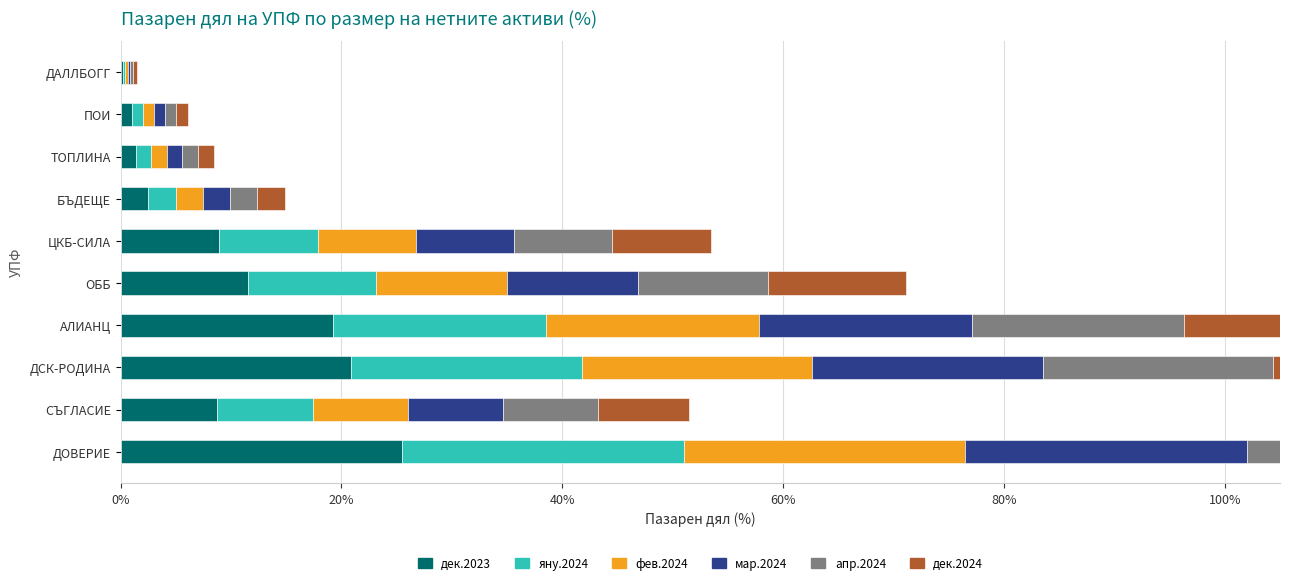

What is the difference between the second highest and minimum values in the дек.2023 series?

20.7